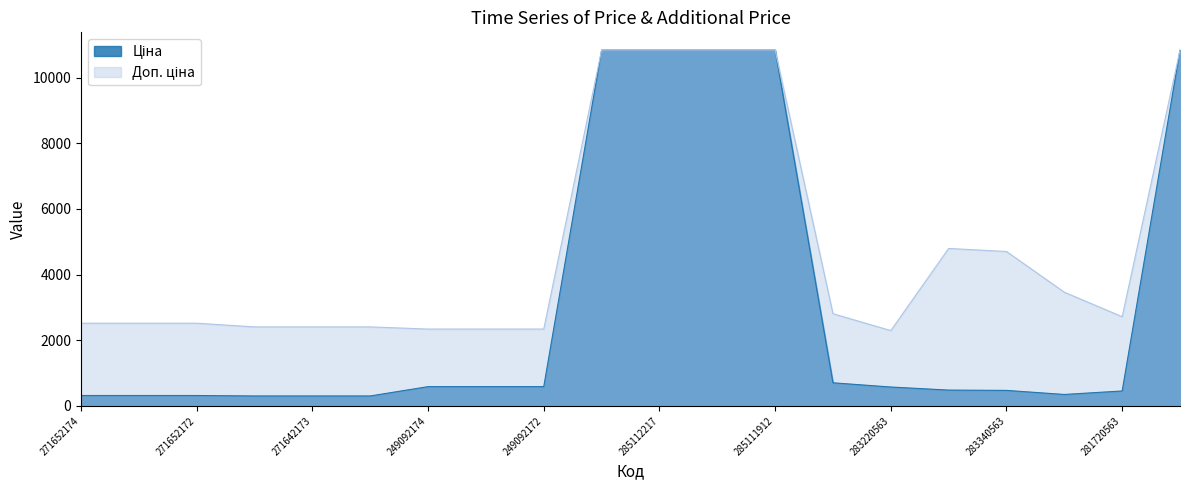

Reading left to right, what are all the values shown in this chart?

Ціна: 314.7	314.7	314.7	300.6	300.6	300.6	584.9	584.9	584.9	10840.1	10840.1	10840.1	10840.1	701.9	573.2	479.6	470.3	346.3	452.7	10840.1
Доп. ціна: 2517.5	2517.5	2517.5	2405.2	2405.2	2405.2	2339.7	2339.7	2339.7	10840.1	10840.1	10840.1	10840.1	2807.6	2292.9	4796.4	4702.8	3462.7	2716.4	10840.1